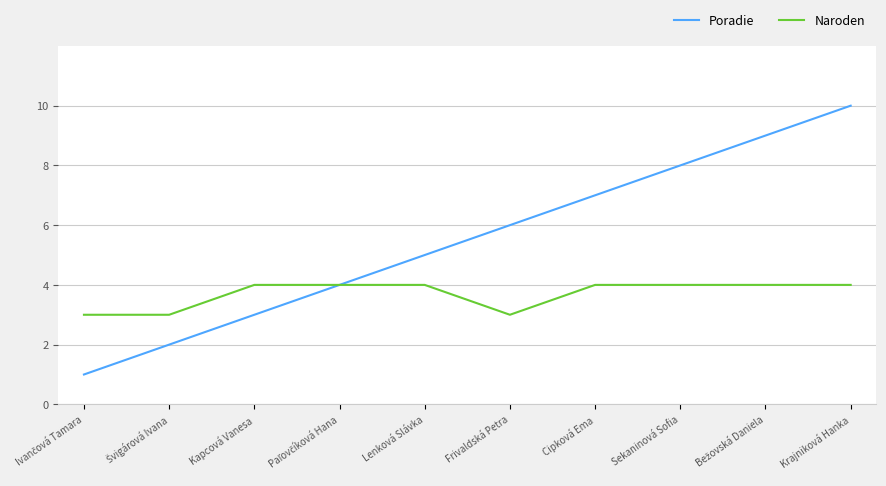

What position from the left is Kapcová Vanesa?

3